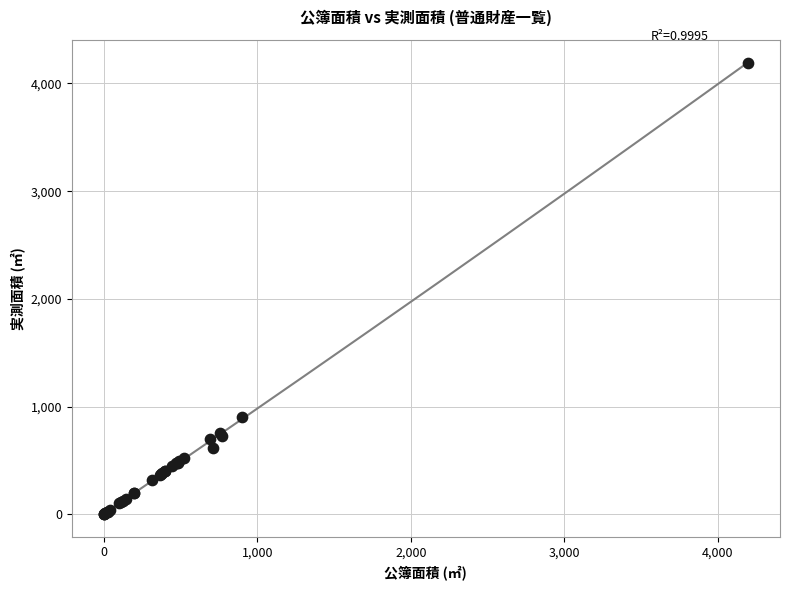

What Y value in the scatter plot is closest to 2097?

900.0